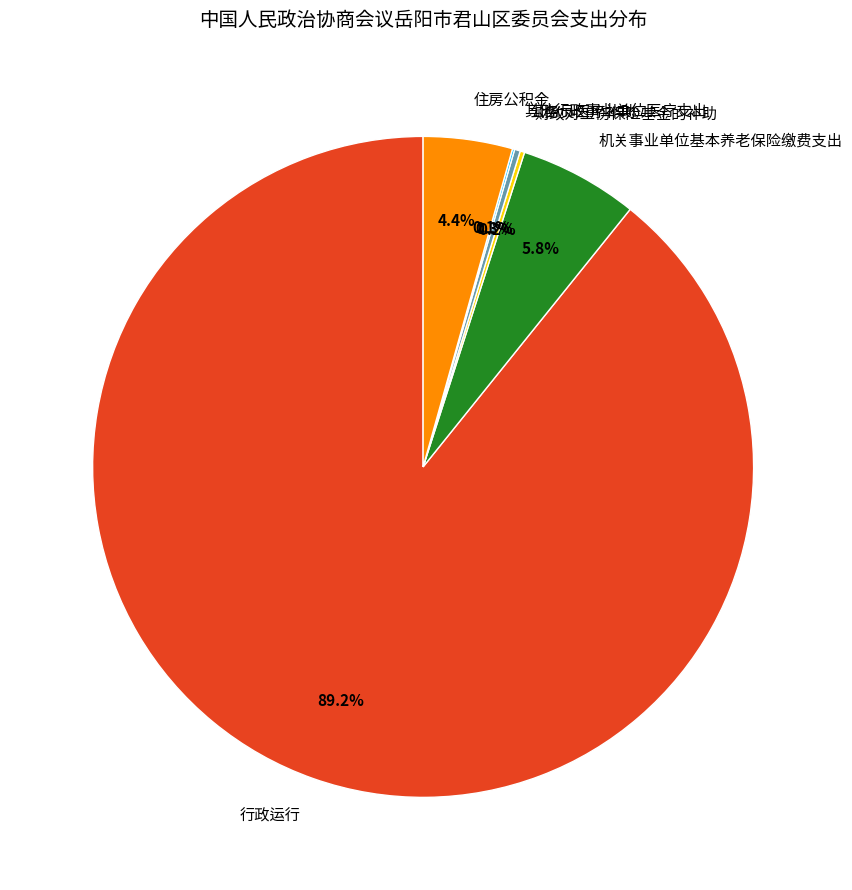

Combined, do 公务员医疗补助 and 机关事业单位基本养老保险缴费支出 account for over 50%?

No